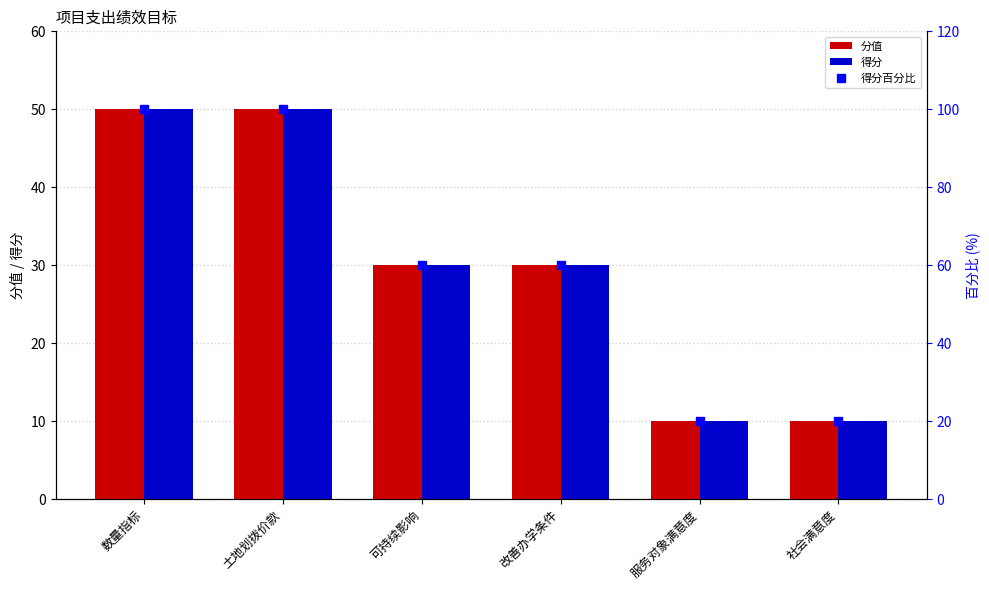

At which category is the sum across all series the highest?

数量指标